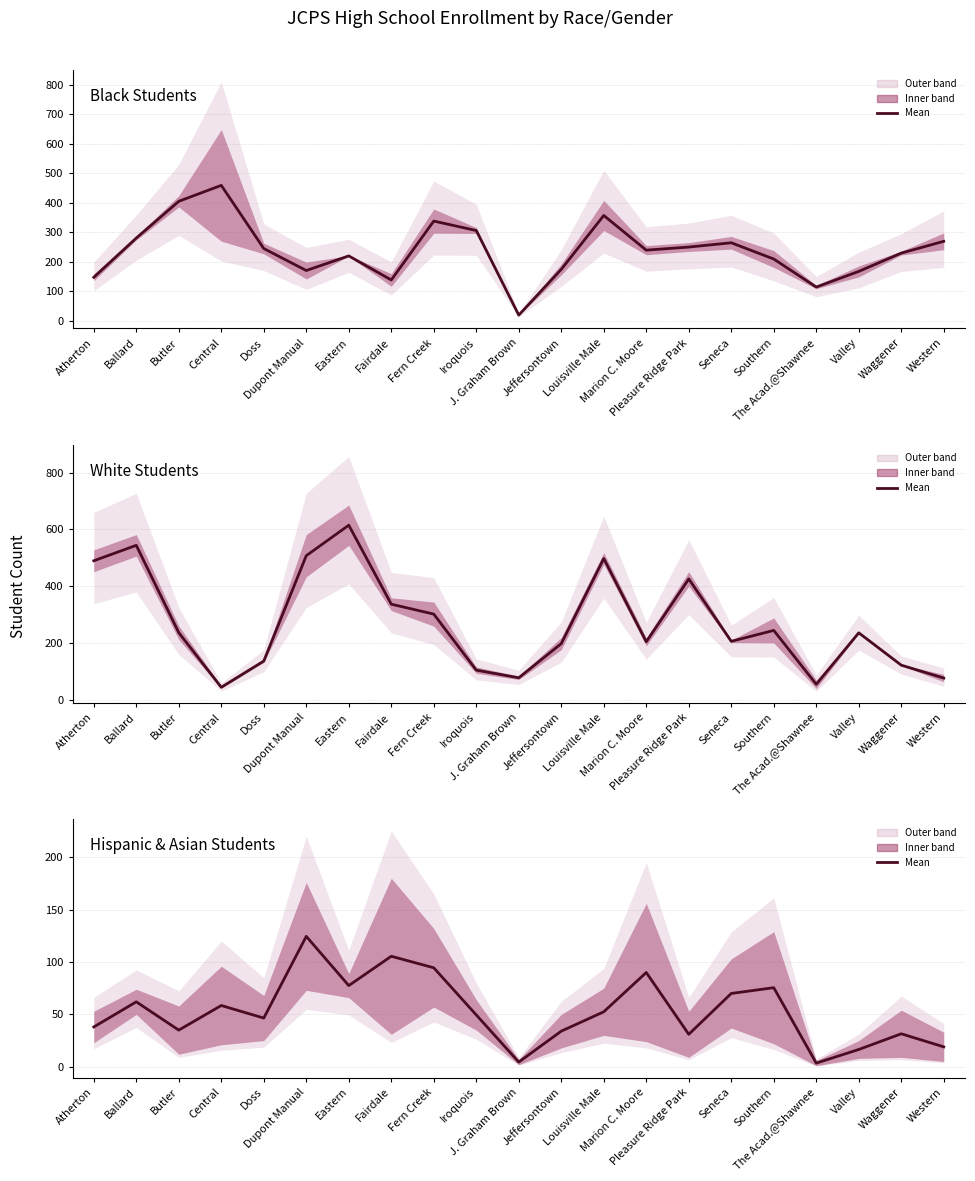

Reading left to right, extract all data points from this chart.

Black Female & Black Male mean: 147.5	280.5	405.0	459.0	245.0	170.5	220.0	138.5	338.0	306.0	19.5	174.5	357.0	239.5	250.0	264.5	209.5	114.5	167.5	229.5	269.5
White Female & White Male mean: 489.5	544.0	236.0	43.5	136.0	507.5	615.0	336.5	301.5	104.0	77.0	197.5	497.5	204.0	425.5	205.5	244.0	54.0	235.5	121.5	76.0
Hispanic Female & Asian Male mean: 38.0	62.0	35.0	58.5	46.5	124.5	77.5	105.5	94.5	49.5	4.5	34.0	52.5	90.0	31.0	70.0	75.5	3.5	16.5	31.5	19.0